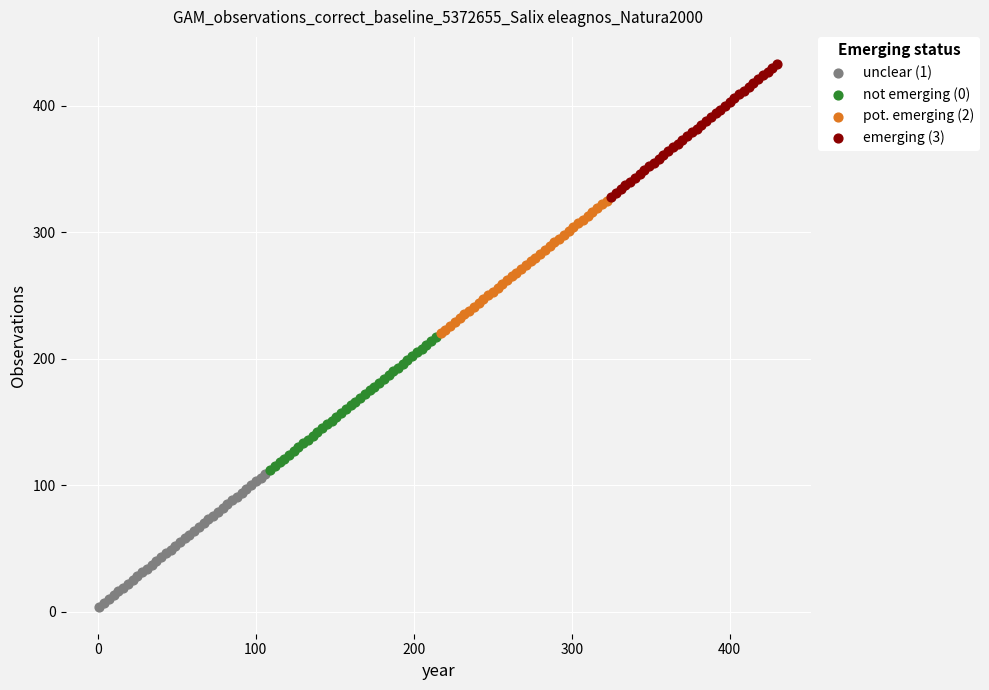

Which series contains the highest Y value?

emerging (3)